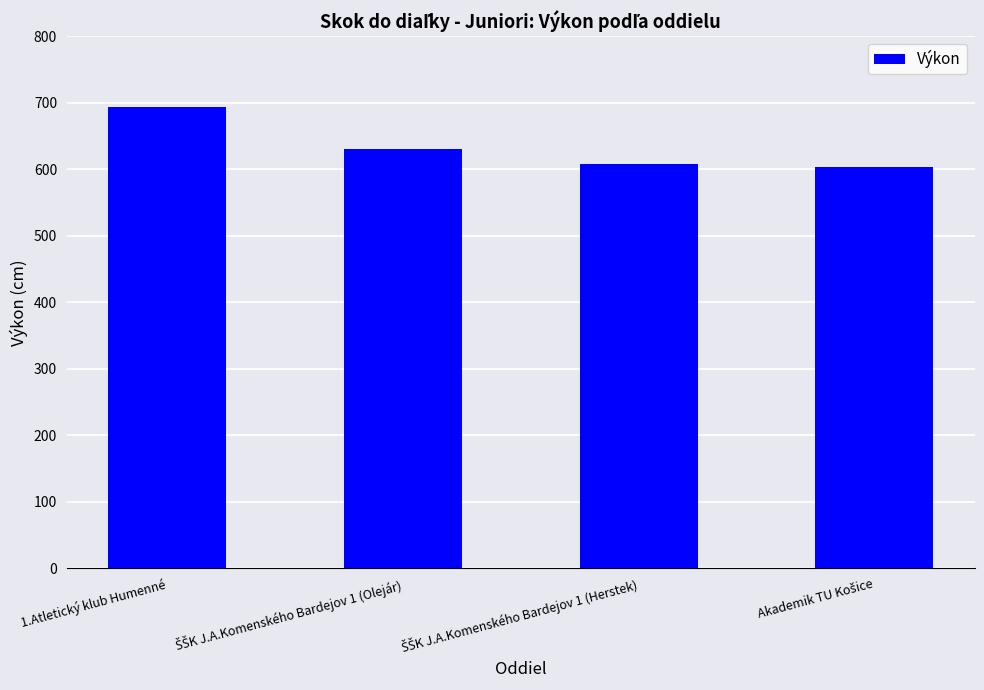

Reading left to right, list all the values displayed in this chart.

693	631	608	603